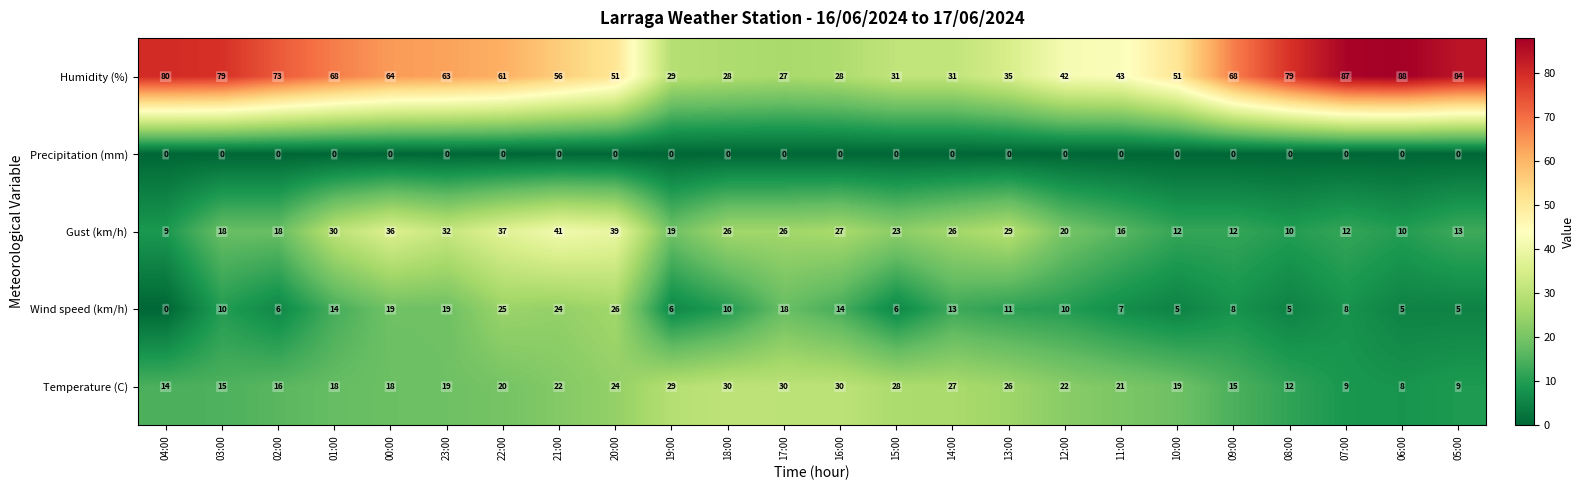

How many positive values does the Wind speed (km/h) series have?

23